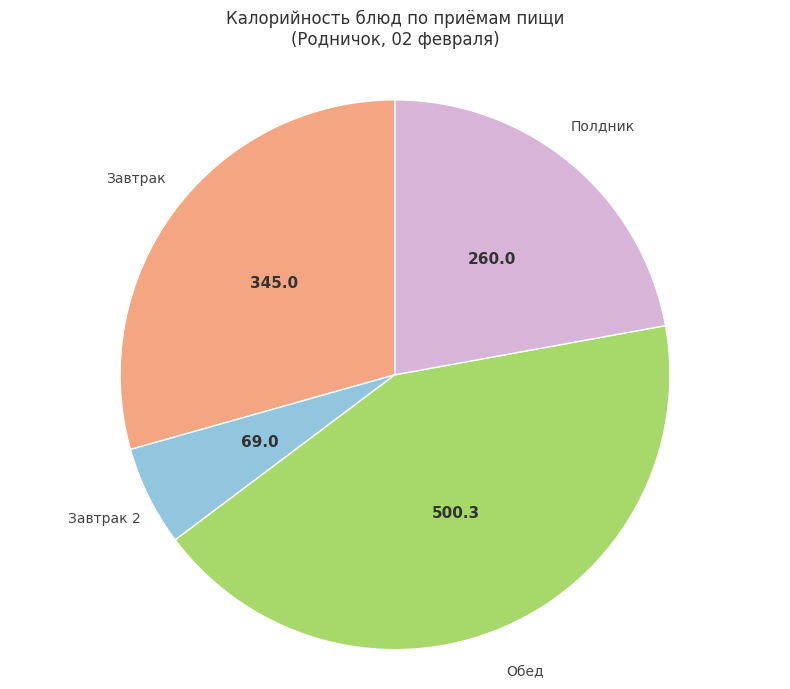

Is the sum of Завтрак 2 and Завтрак greater than half?

No